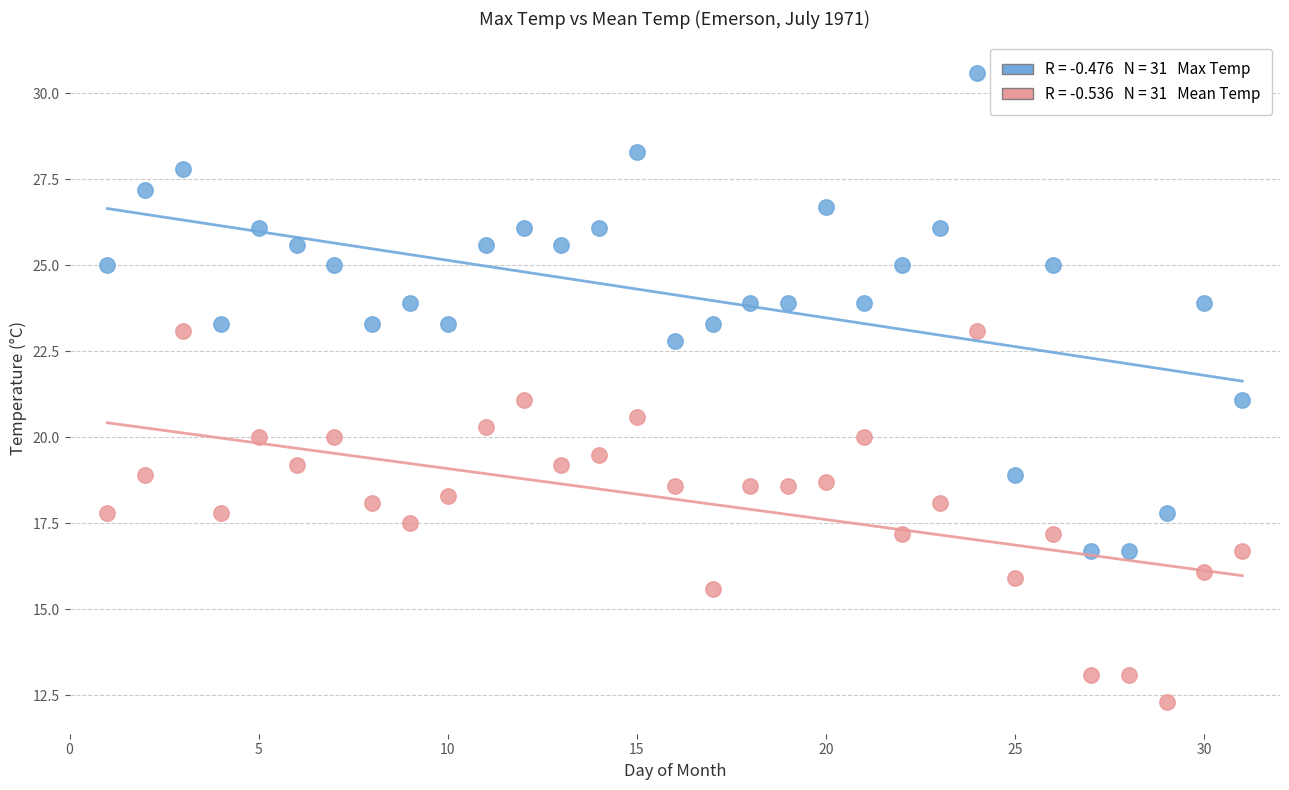

Across all data points, what is the range of Y values (max minus min)?

18.3